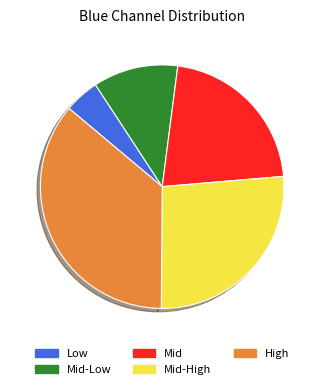

Which category has the biggest portion of the pie?

High